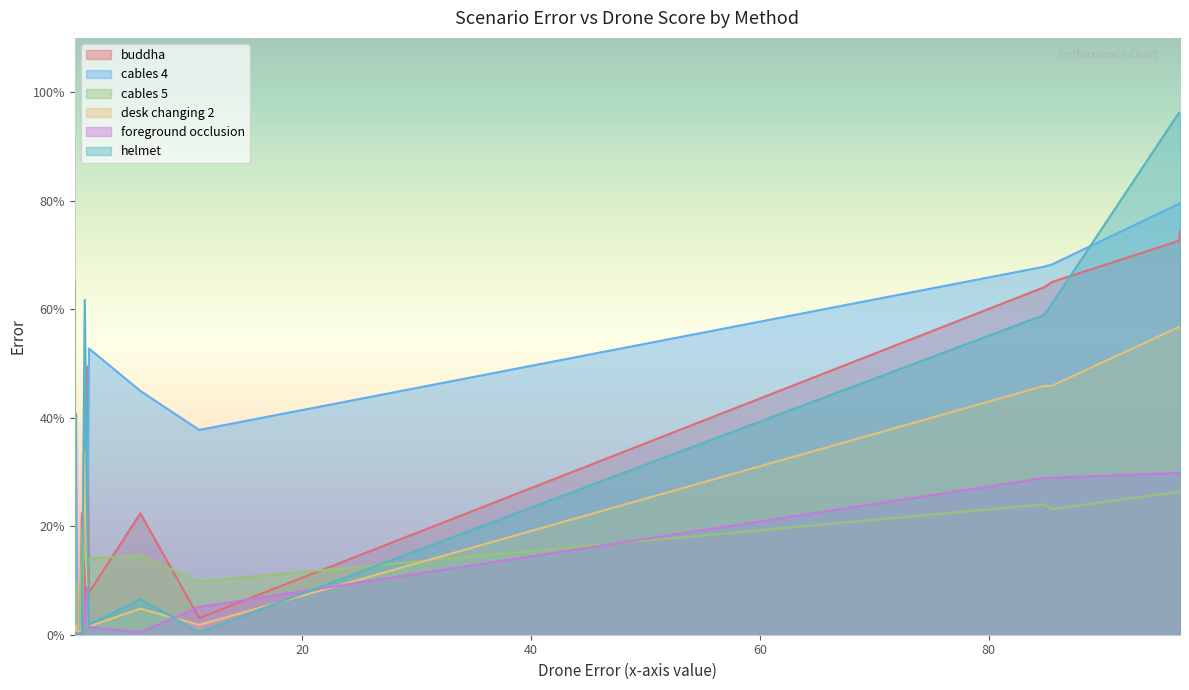

Does the chart display data point markers on the line(s)?

No